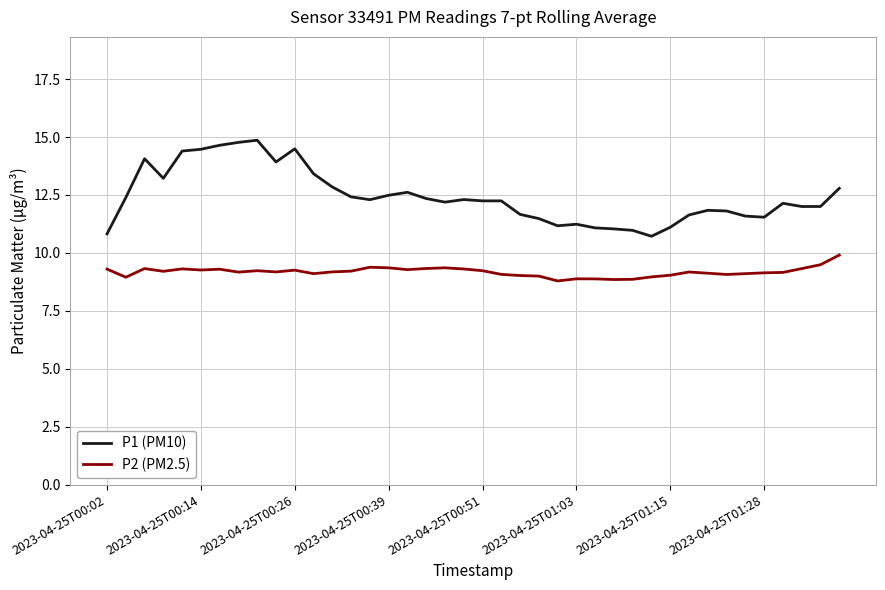

How many categories are shown in the chart?

40